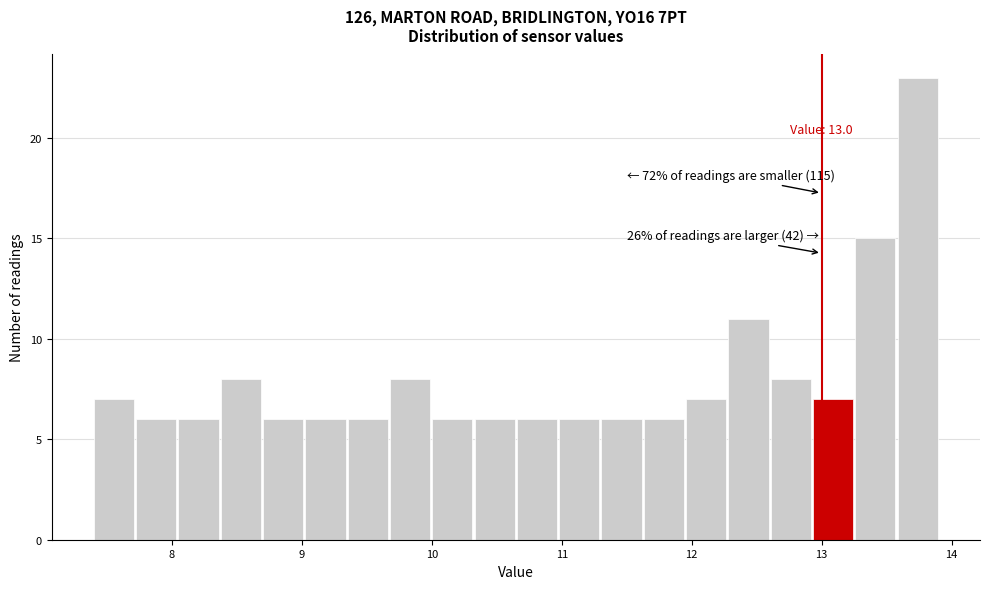

Around what value on the x-axis is the tallest bar? Give the approximate position of its centre, as read against the axis.

13.7